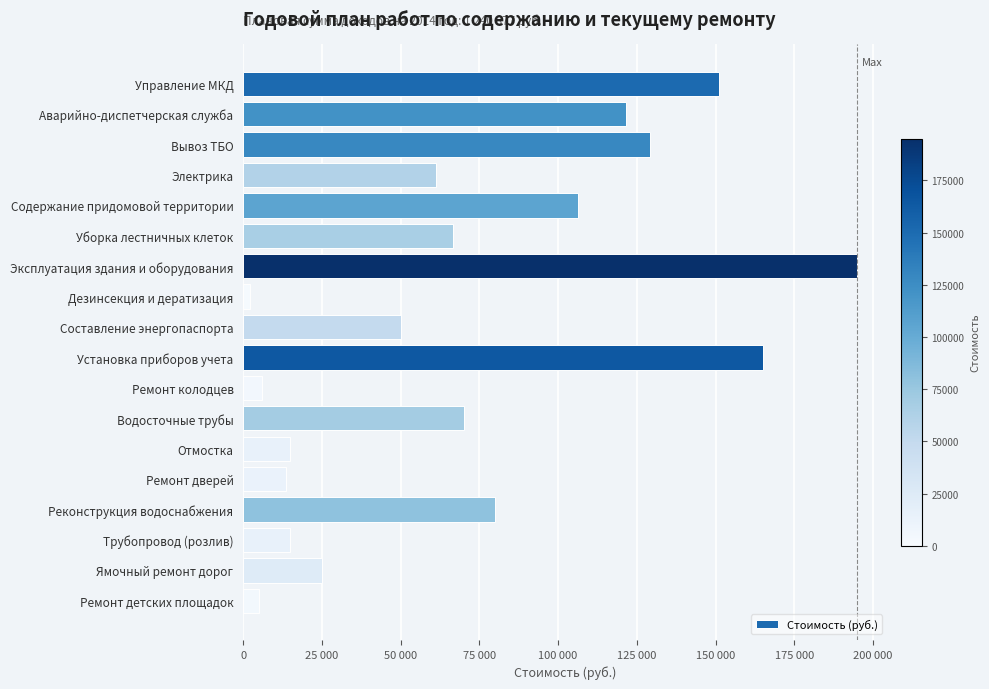

At which label is the value closest to 98505?

Содержание придомовой территории